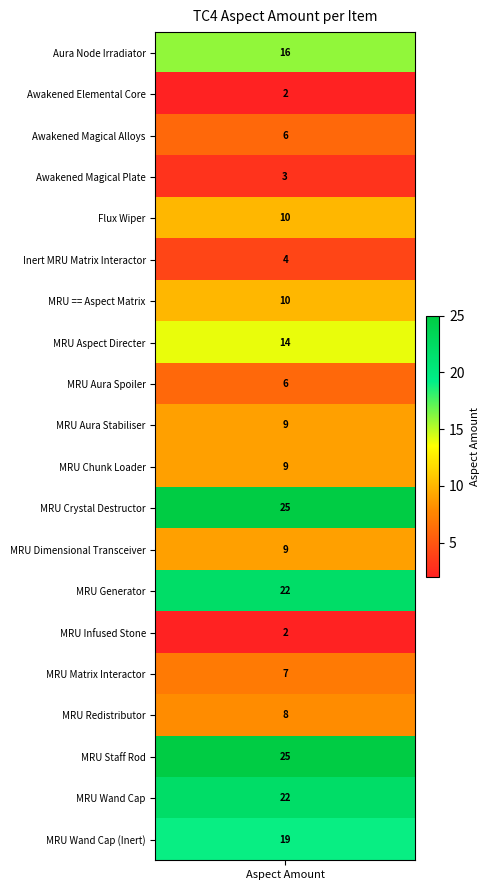

Rank the categories by value from highest to lowest.

MRU Crystal Destructor, MRU Staff Rod, MRU Generator, MRU Wand Cap, MRU Wand Cap (Inert), Aura Node Irradiator, MRU Aspect Directer, Flux Wiper, MRU == Aspect Matrix, MRU Aura Stabiliser, MRU Chunk Loader, MRU Dimensional Transceiver, MRU Redistributor, MRU Matrix Interactor, Awakened Magical Alloys, MRU Aura Spoiler, Inert MRU Matrix Interactor, Awakened Magical Plate, Awakened Elemental Core, MRU Infused Stone